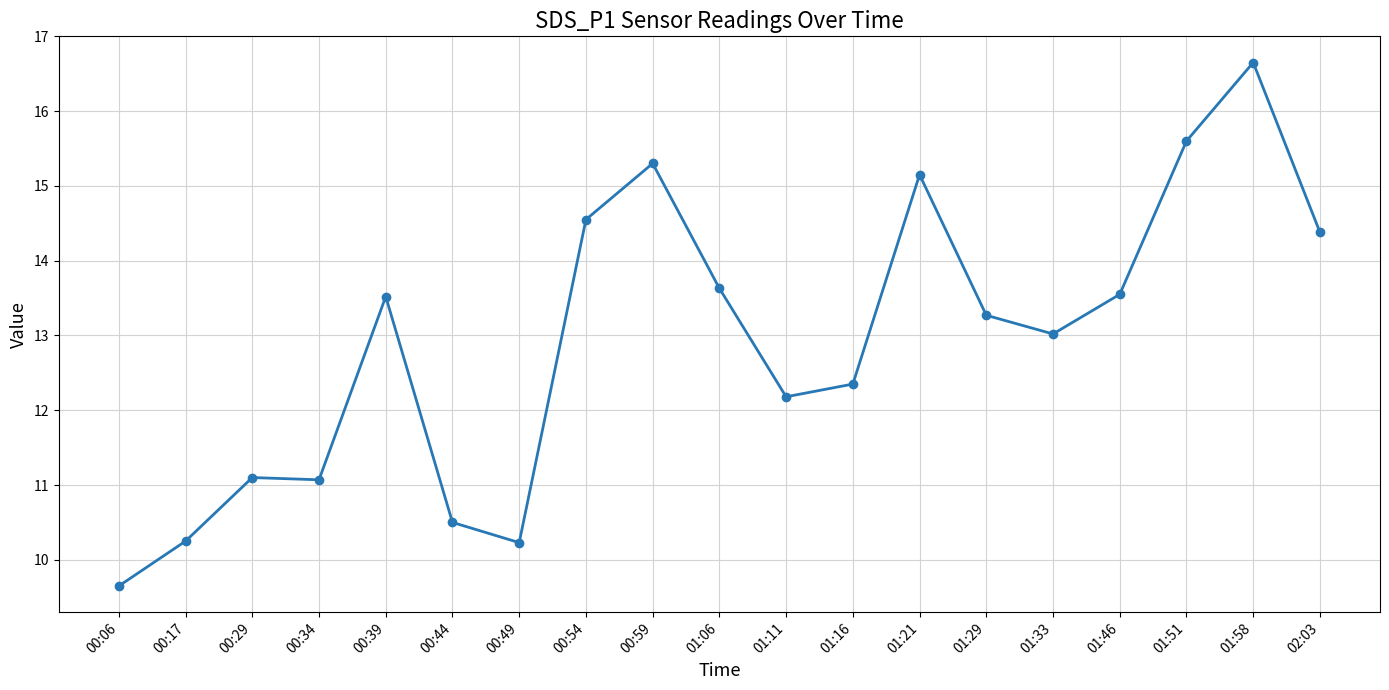

Read the value at 01:51.

15.6